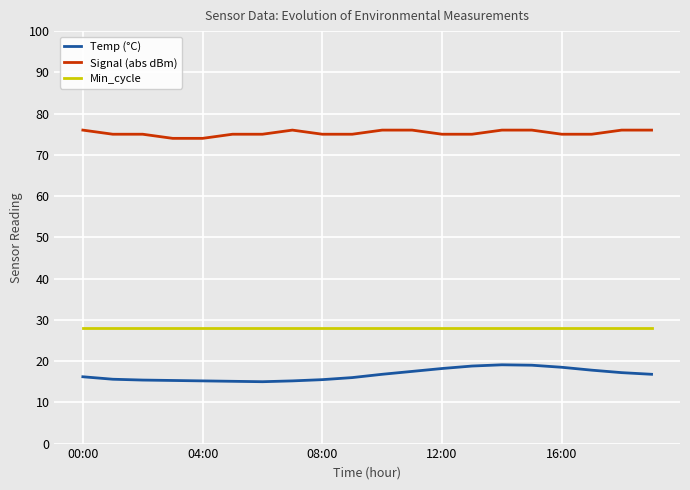

Does the chart display data point markers on the line(s)?

No